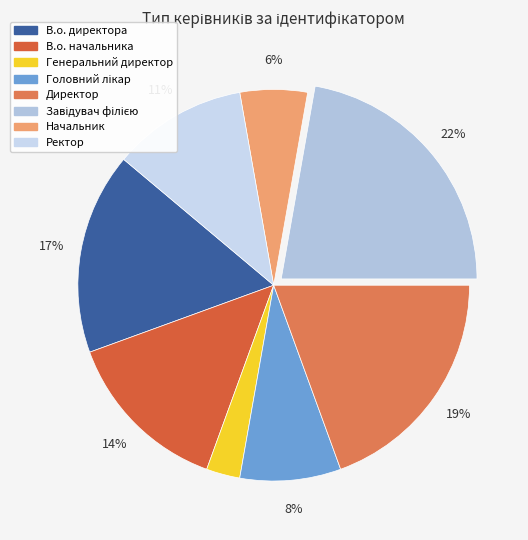

Which category has the smallest portion of the pie?

Генеральний директор